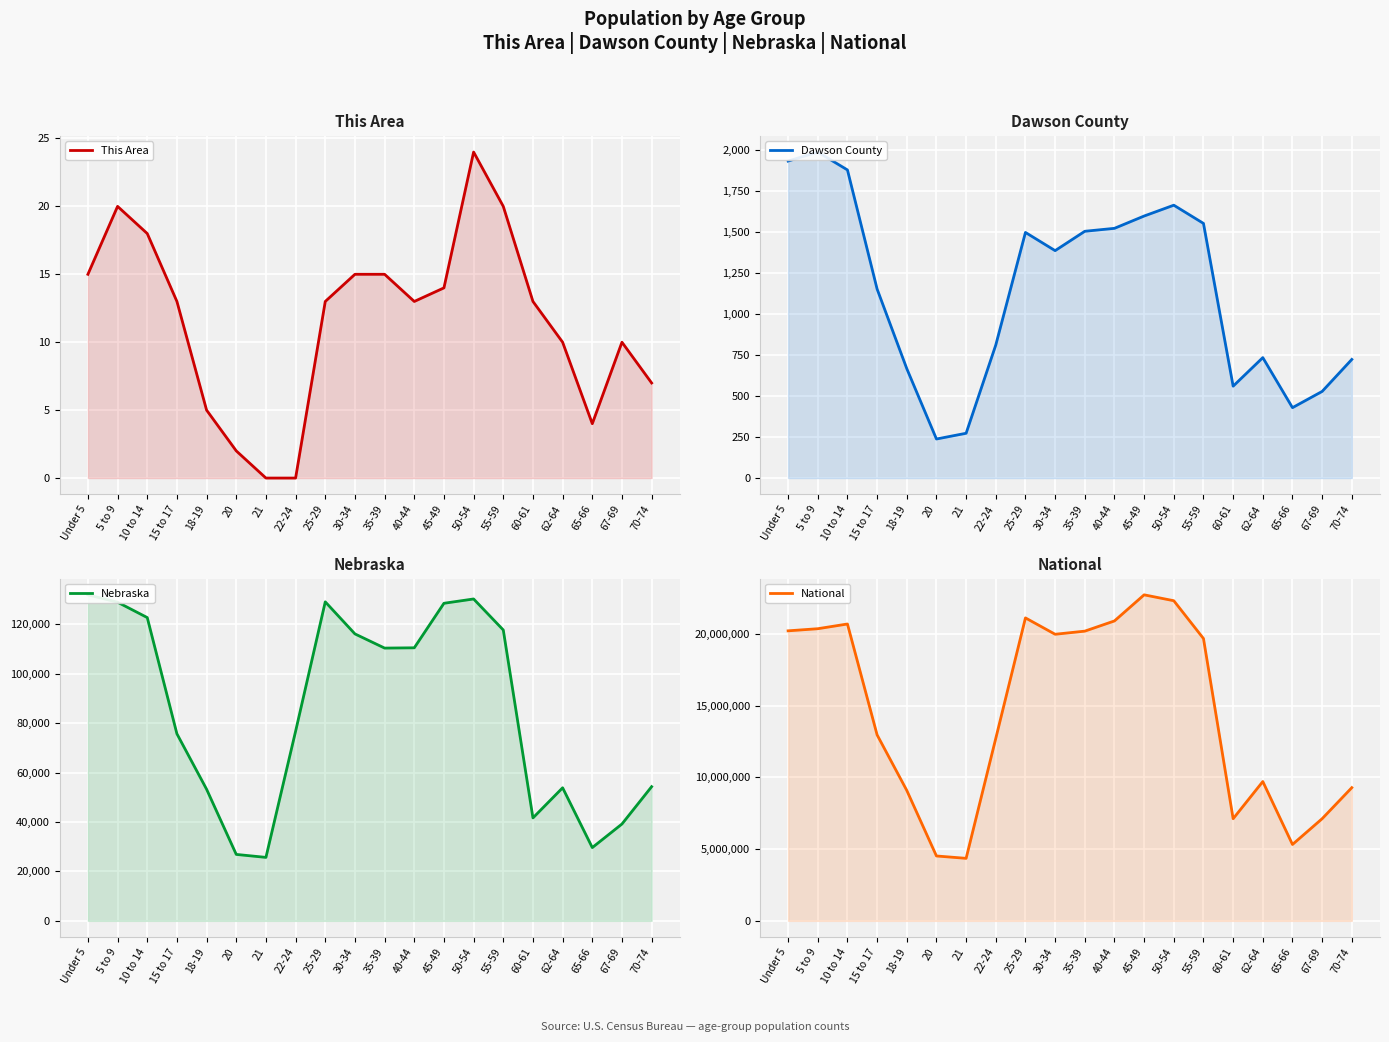

How many lines are shown in the chart?

4